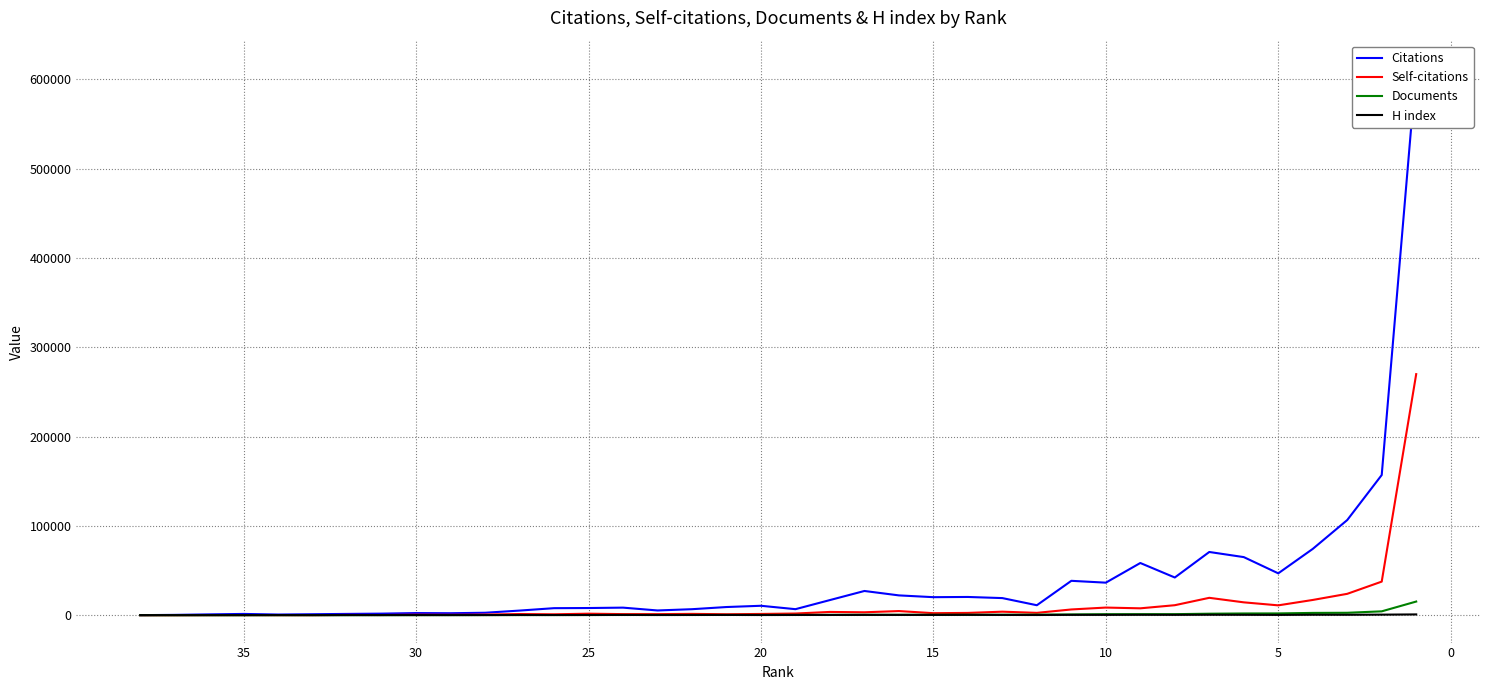

What are all the series names shown in the legend?

Citations, Self-citations, Documents, H index